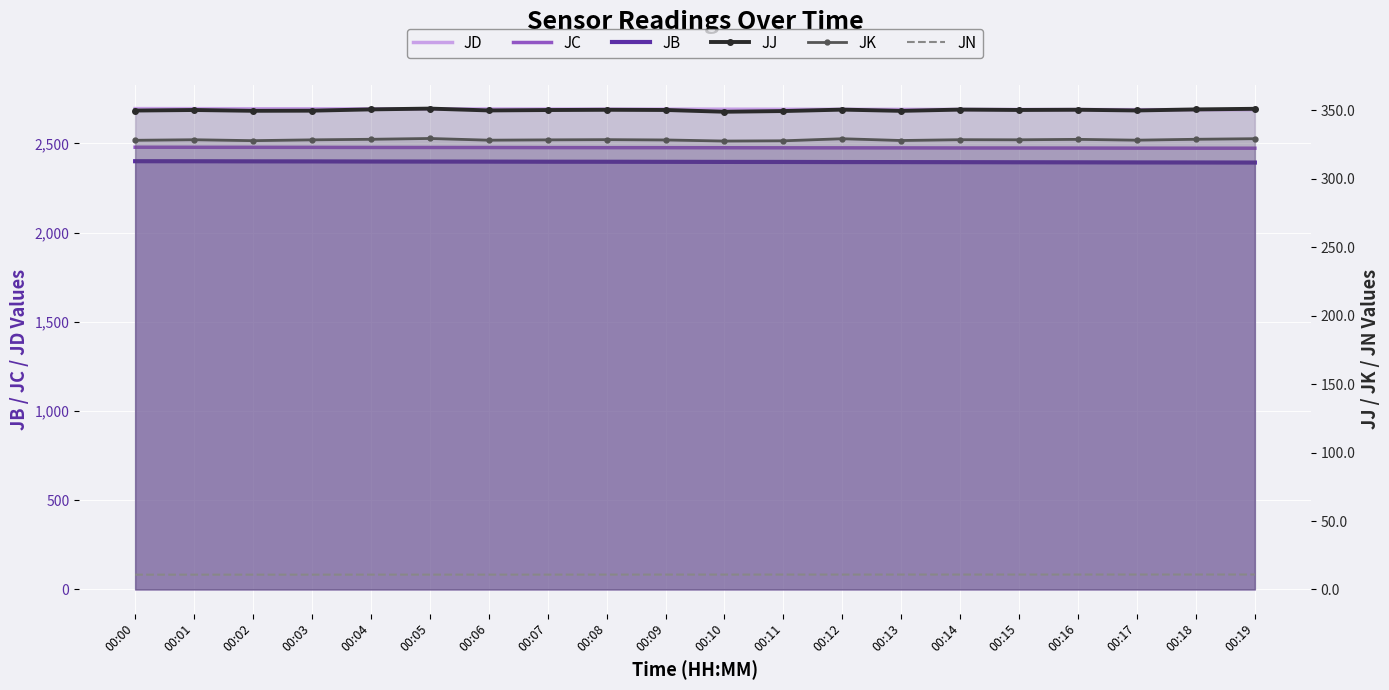

Reading right to left, list all the values displayed in this chart.

JD: 00:19=2688.8	00:18=2689.1	00:17=2689.3	00:16=2689.8	00:15=2690.1	00:14=2690.3	00:13=2690.8	00:12=2691.1	00:11=2691.3	00:10=2691.7	00:09=2692.1	00:08=2692.3	00:07=2692.7	00:06=2693.1	00:05=2693.3	00:04=2693.7	00:03=2694.1	00:02=2694.3	00:01=2694.7	00:00=2695.1
JC: 00:19=2473.0	00:18=2473.2	00:17=2473.4	00:16=2473.9	00:15=2474.1	00:14=2474.4	00:13=2474.9	00:12=2475.1	00:11=2475.3	00:10=2475.7	00:09=2476.0	00:08=2476.2	00:07=2476.5	00:06=2477.0	00:05=2477.1	00:04=2477.3	00:03=2477.9	00:02=2478.1	00:01=2478.2	00:00=2478.6
JB: 00:19=2392.7	00:18=2393.1	00:17=2393.4	00:16=2393.9	00:15=2394.3	00:14=2394.8	00:13=2395.2	00:12=2395.5	00:11=2396.0	00:10=2396.3	00:09=2396.7	00:08=2397.1	00:07=2397.3	00:06=2397.8	00:05=2398.2	00:04=2398.5	00:03=2399.1	00:02=2399.4	00:01=2399.9	00:00=2400.1
JJ: 00:19=351.2	00:18=350.7	00:17=350.0	00:16=350.5	00:15=350.3	00:14=350.6	00:13=349.7	00:12=350.6	00:11=349.6	00:10=349.0	00:09=350.3	00:08=350.5	00:07=350.3	00:06=350.0	00:05=351.3	00:04=350.8	00:03=349.8	00:02=349.7	00:01=350.3	00:00=349.9
JK: 00:19=329.4	00:18=328.9	00:17=328.3	00:16=328.9	00:15=328.6	00:14=328.6	00:13=328.0	00:12=329.3	00:11=327.8	00:10=327.6	00:09=328.4	00:08=328.7	00:07=328.5	00:06=328.3	00:05=329.5	00:04=328.9	00:03=328.5	00:02=327.9	00:01=328.6	00:00=328.2
JN: 00:19=10.9	00:18=10.9	00:17=10.9	00:16=10.9	00:15=10.9	00:14=10.9	00:13=10.9	00:12=10.9	00:11=10.9	00:10=10.9	00:09=10.9	00:08=10.9	00:07=10.9	00:06=10.9	00:05=10.8	00:04=10.8	00:03=10.8	00:02=10.8	00:01=10.8	00:00=10.8